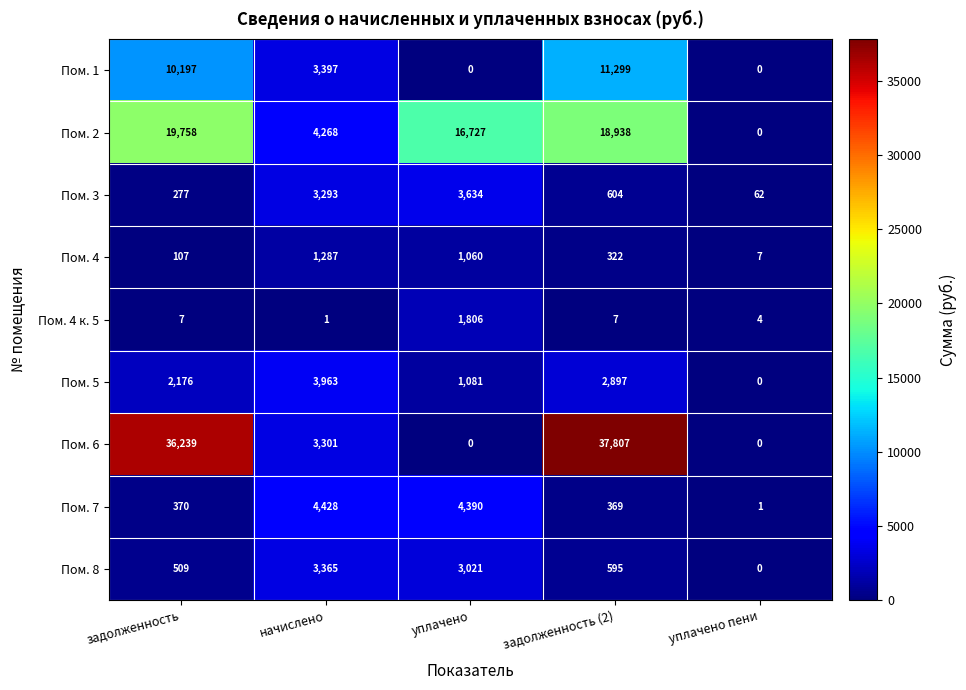

The Пом. 4 к. 5 series shows 4 at задолженность (2). True or false?

False